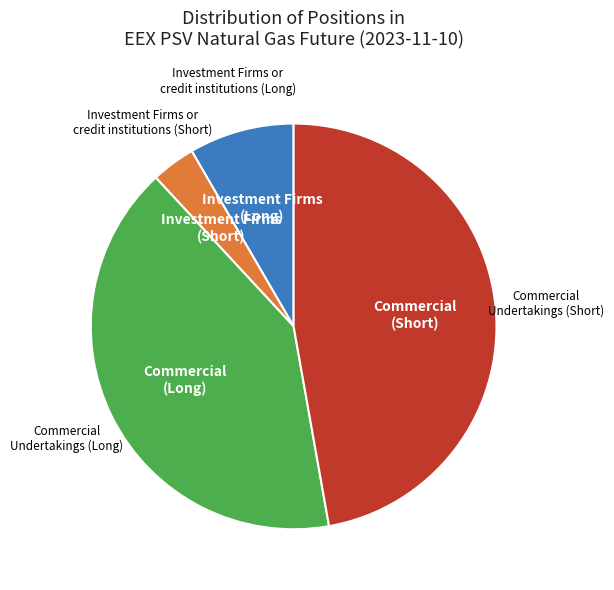

Does any single category account for the majority?

No